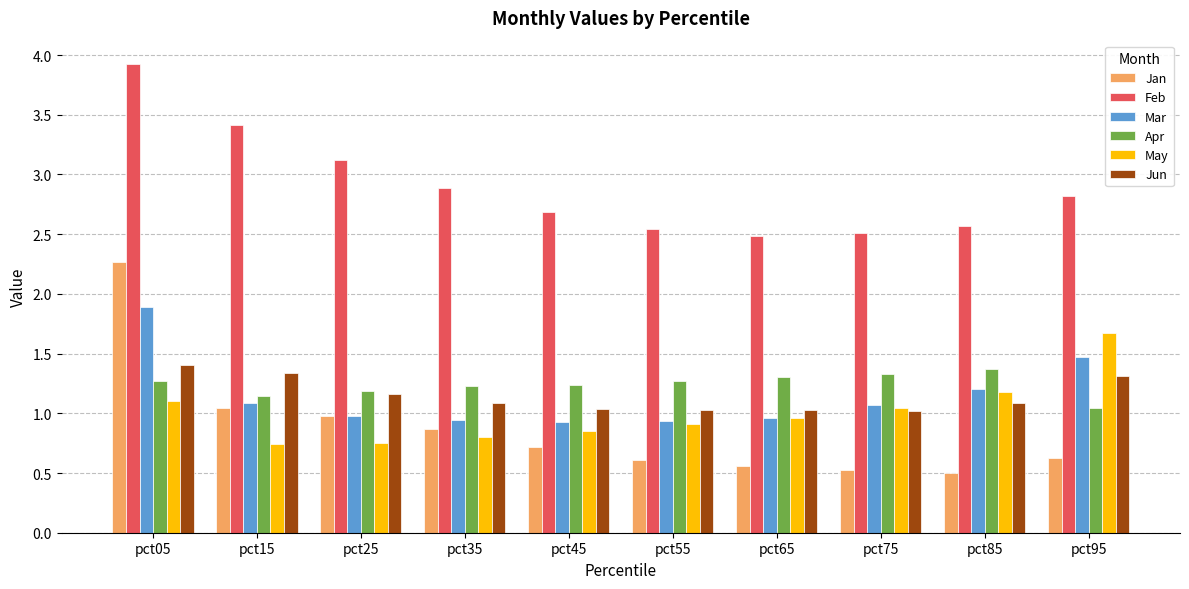

What is the difference between the highest and lowest values at pct25?

2.4